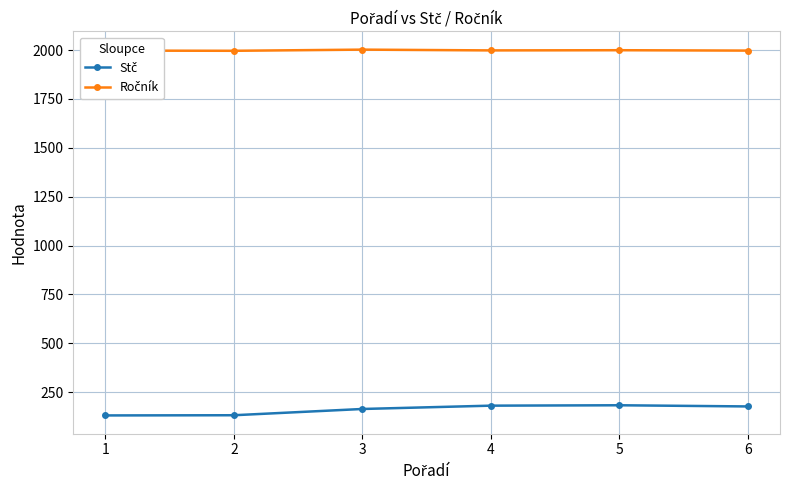

How many data points does each series have?

6